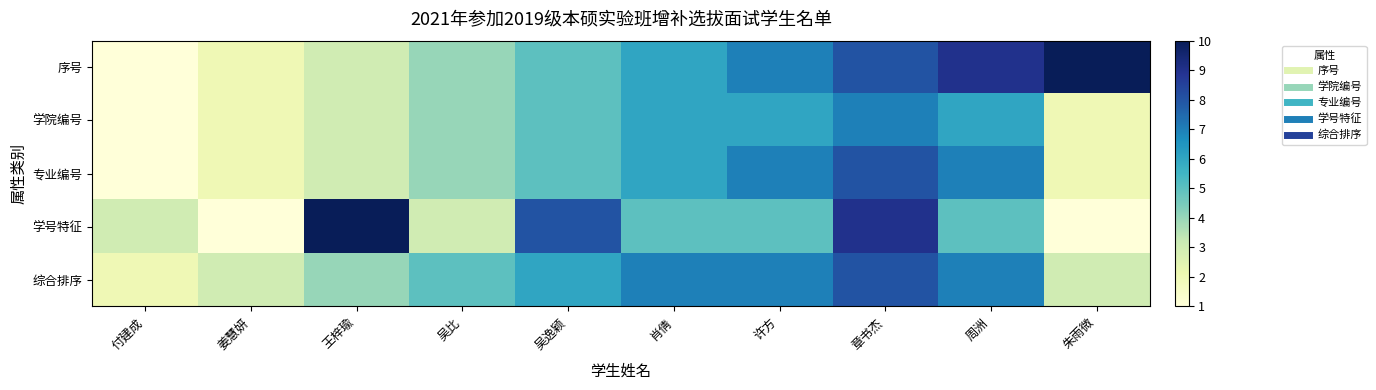

Rank the series by their average value, from highest to lowest.

序号, 综合排序, 学号特征, 专业编号, 学院编号